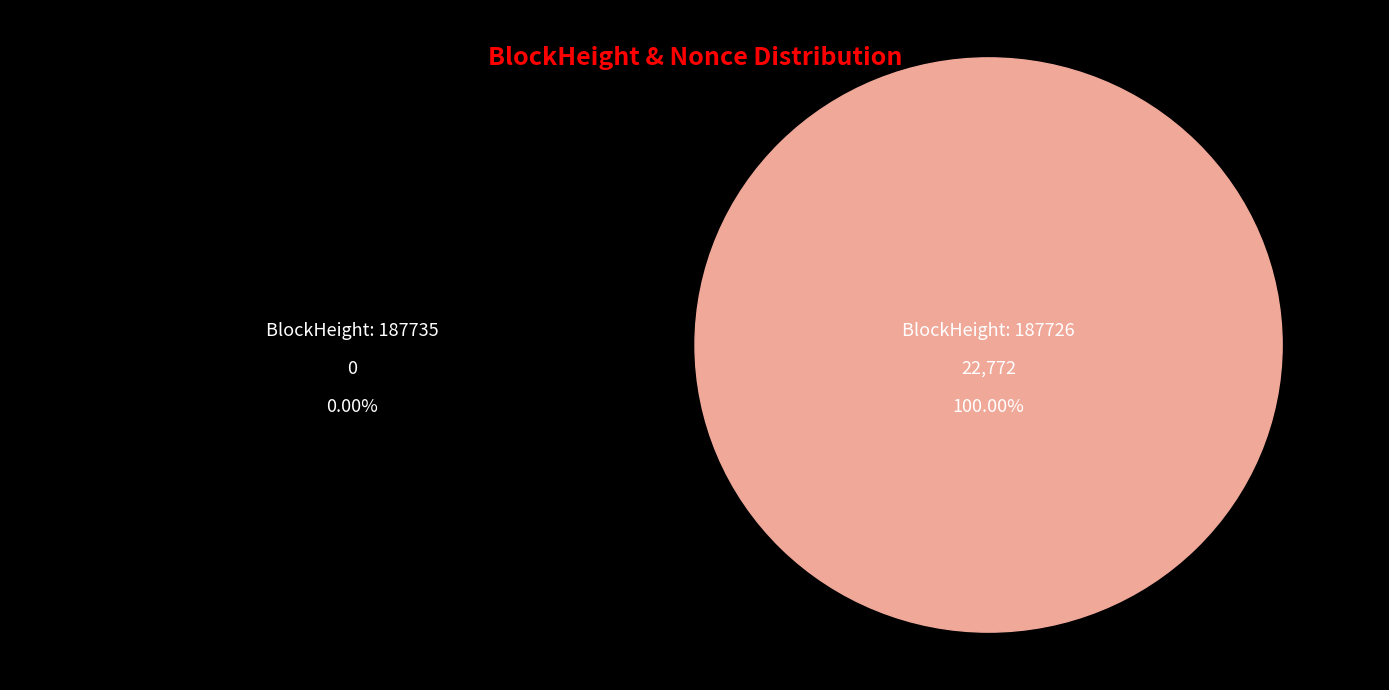

What percentage is NOT represented by 187735?

100.0%